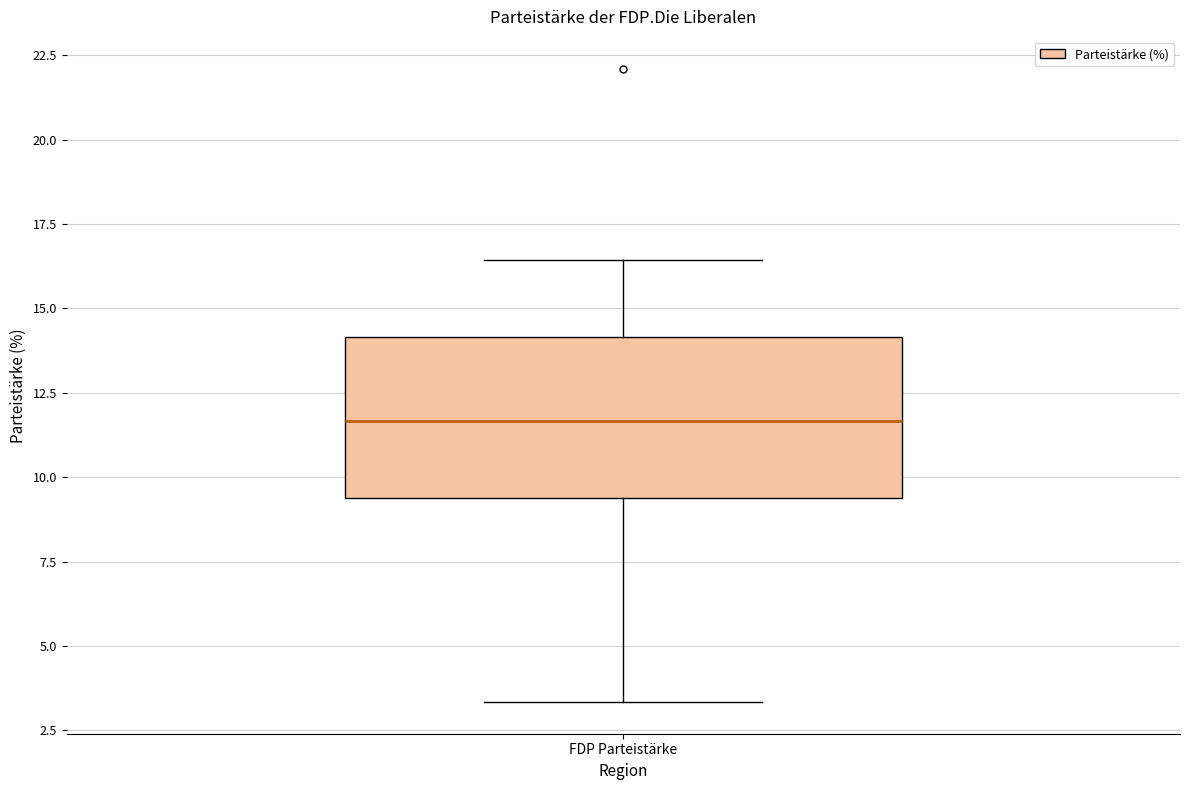

Where does the median line of the box for FDP Parteistärke sit on the y-axis? The values are not printed on the chart, so give them approximately, as read against the axis.

11.5